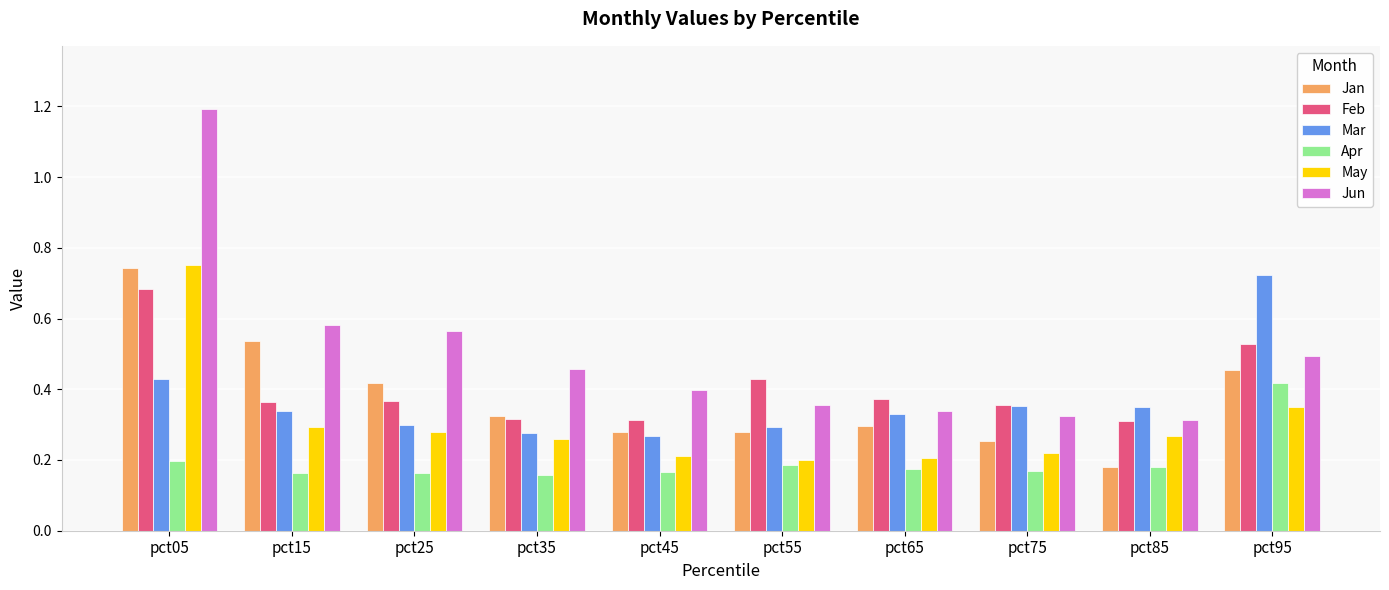

Is the value of Apr at pct85 greater than the value of May at pct55?

No